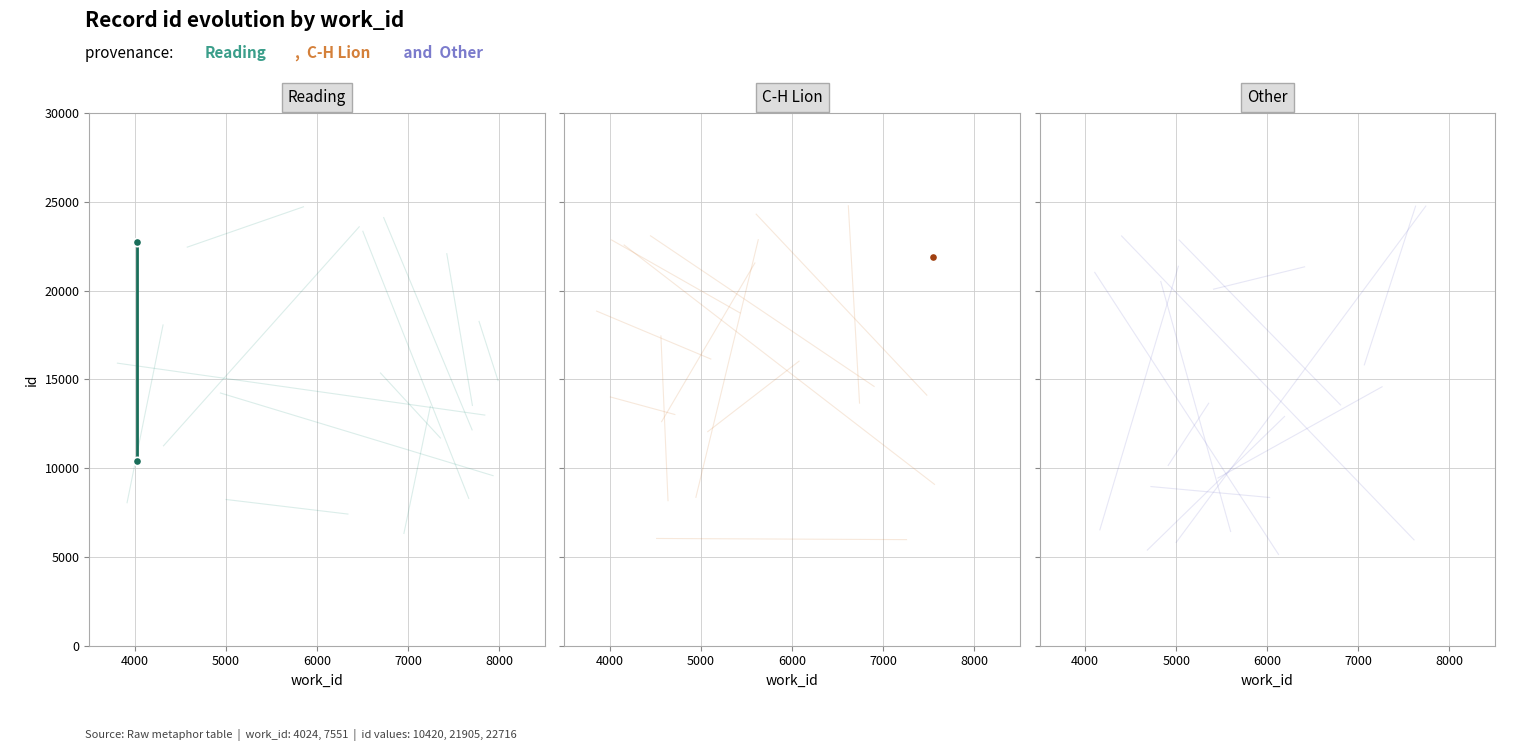

The chart shows a value of 38852 at 4000. True or false?

False